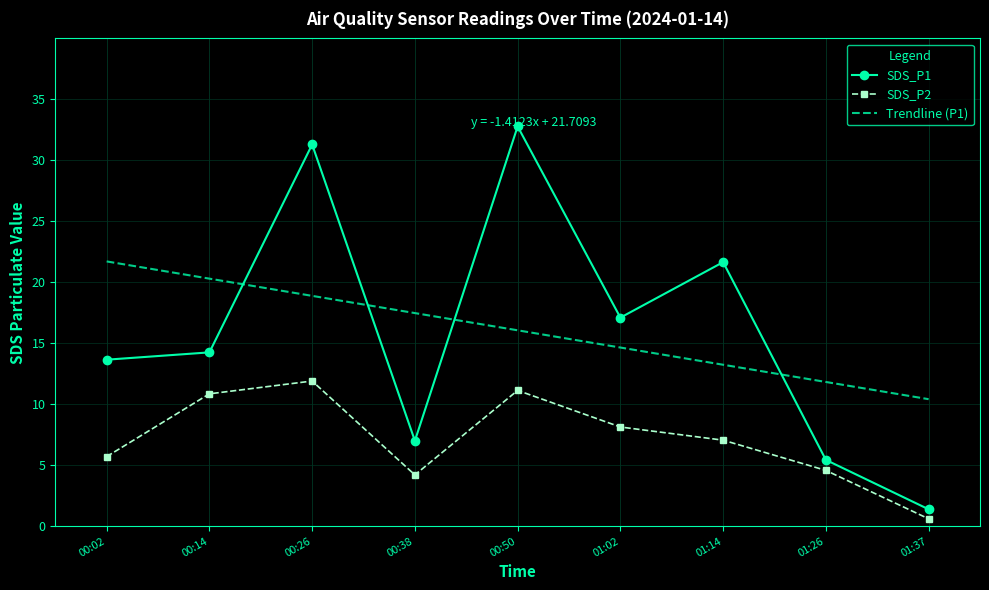

What is the difference between the highest and lowest values at 01:02?

9.0